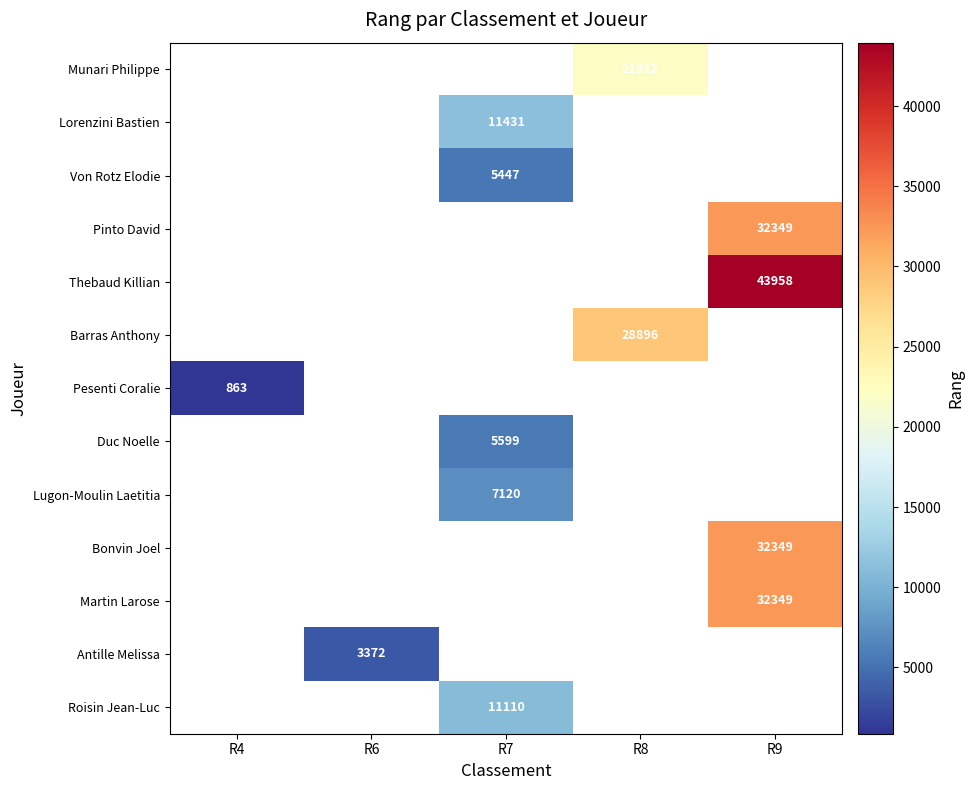

The Pinto David series shows 57890 at R9. True or false?

False